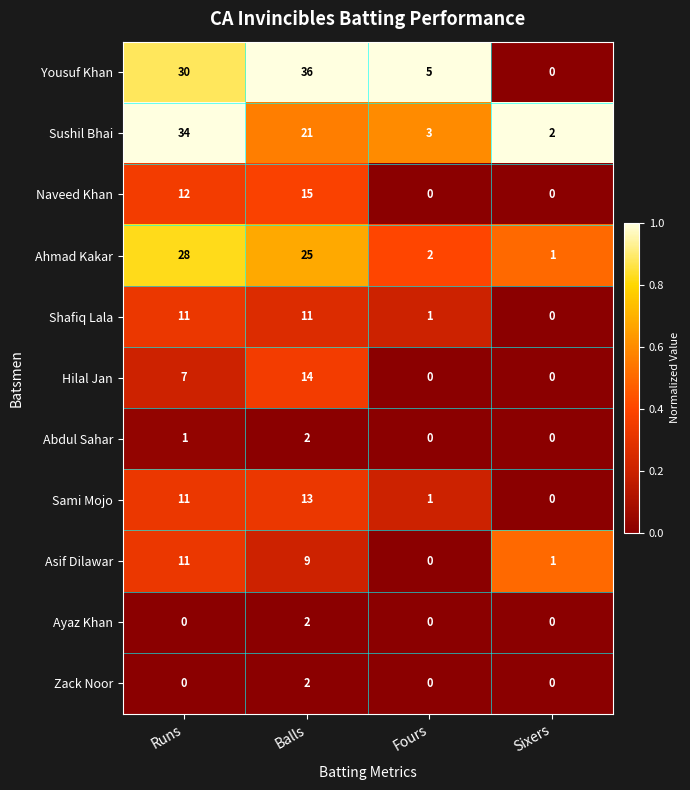

How many series are shown in this chart?

11